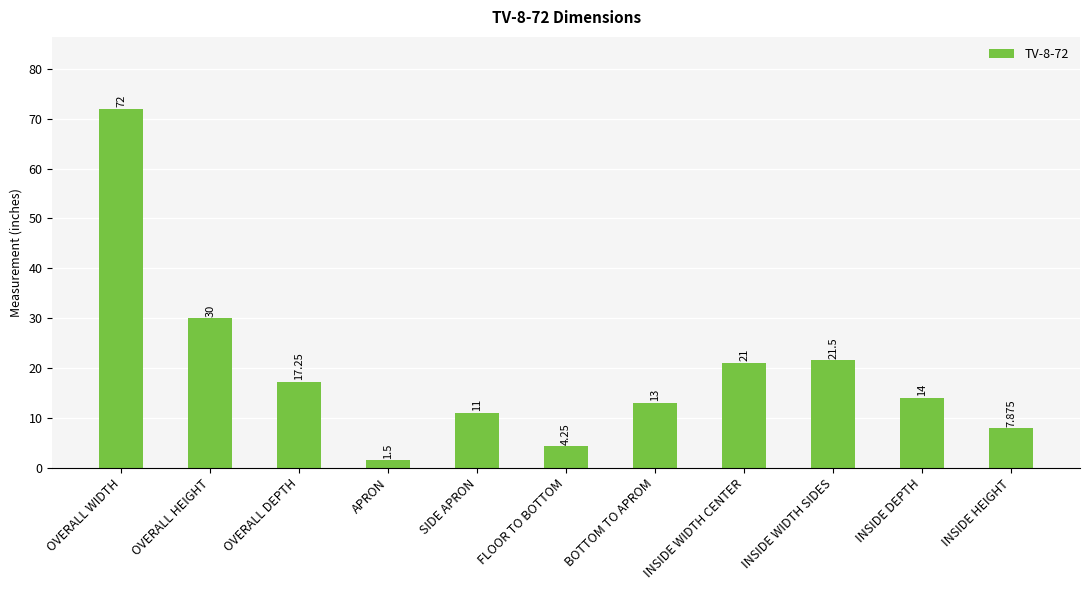

True or false: the data shows 1.5 at APRON.

True